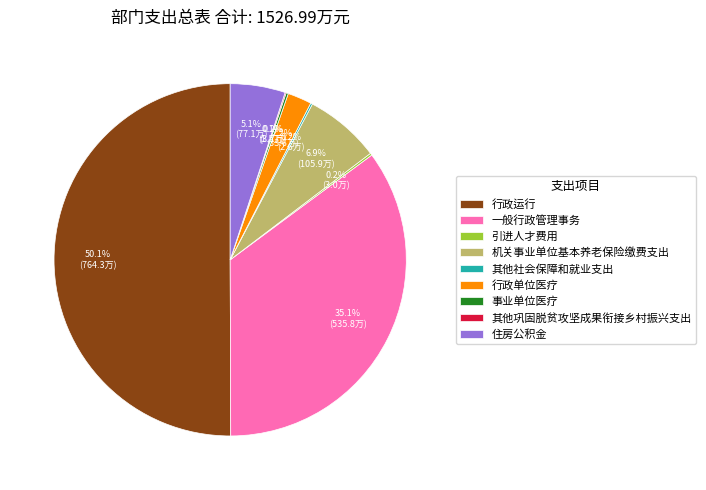

Which category accounts for the majority?

行政运行